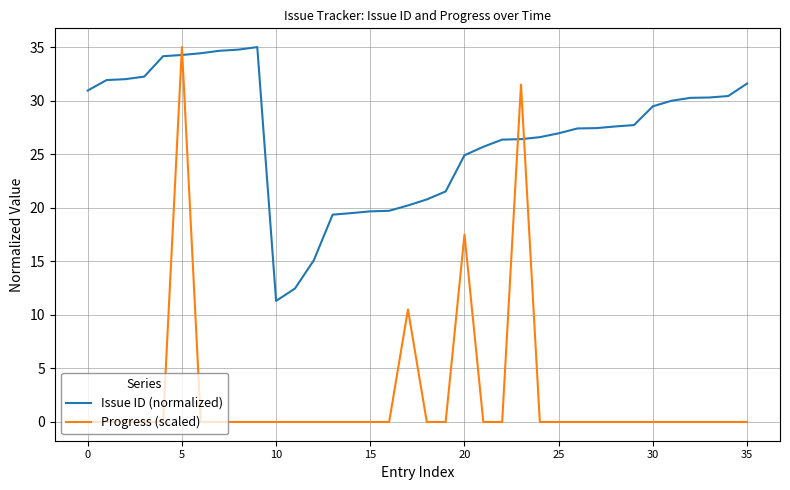

What are all the series names shown in the legend?

Issue ID (normalized), Progress (scaled)